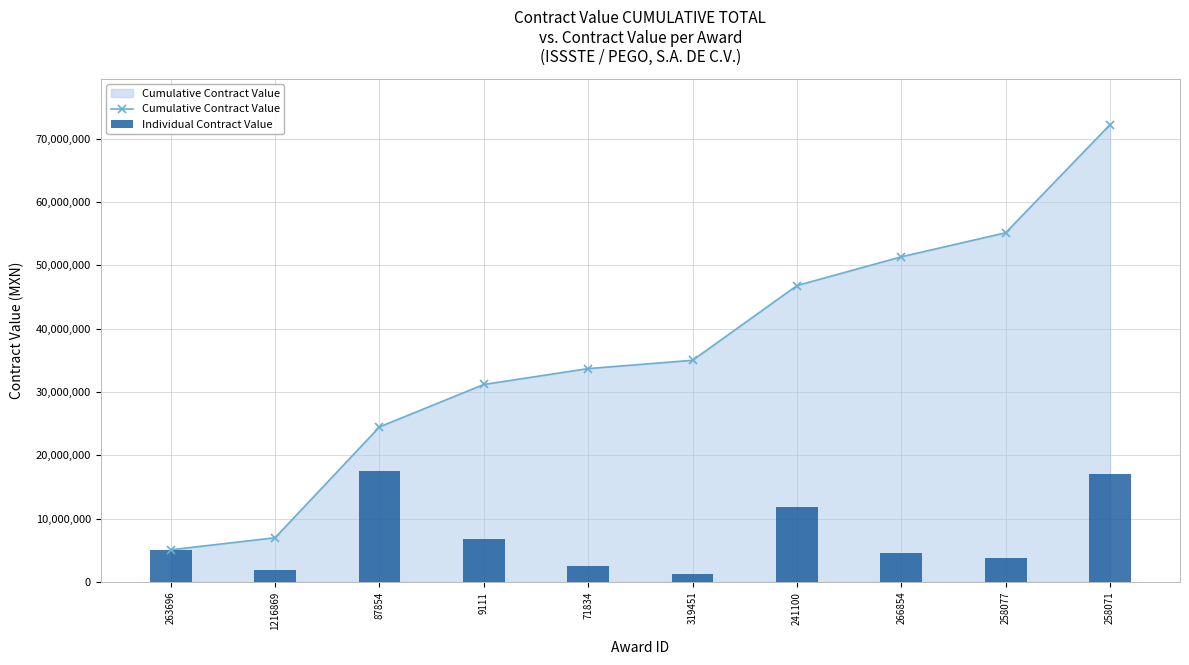

Is it true that Cumulative Contract Value equals 6972827.8 at 1216869?

True